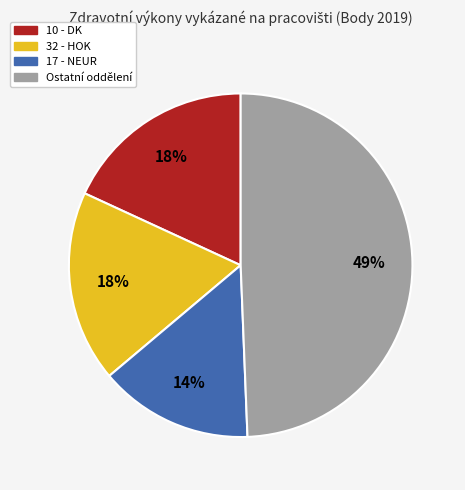

Is there any slice that represents more than half of the pie?

No